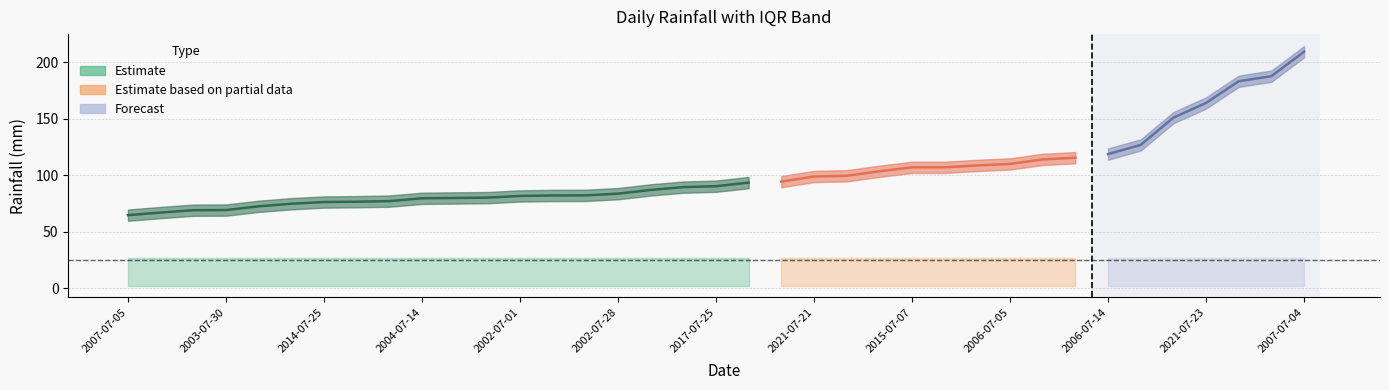

True or false: LLUVIA_DIARIA and q1 cross at least once.

False